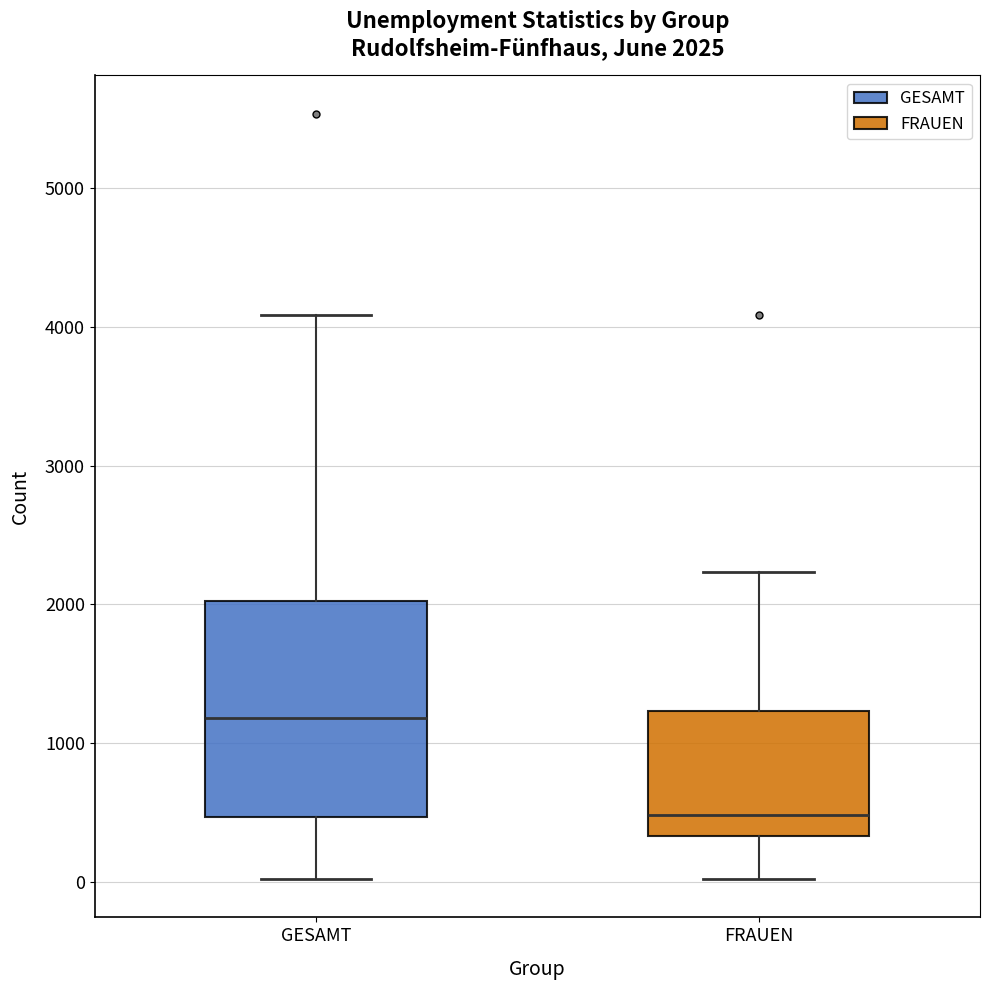

Which box's median line is the highest?

GESAMT